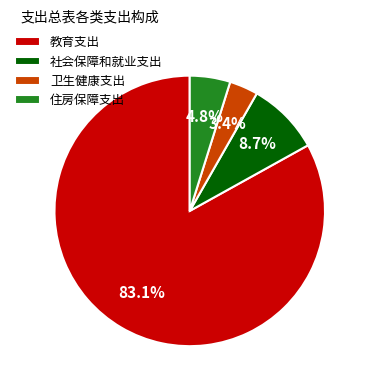

To the nearest percent, what percentage of the pie is 卫生健康支出?

3%